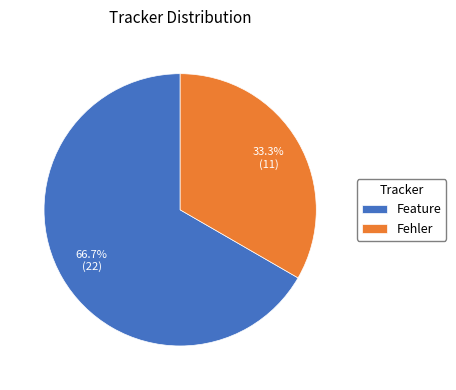

What percentage do Feature and Fehler together represent?

100.0%